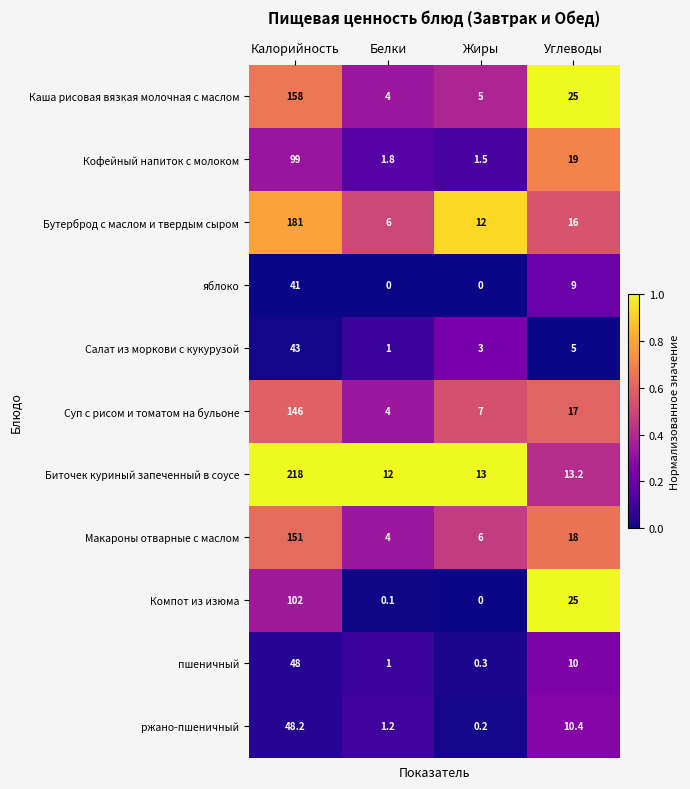

What is the average value of the яблоко series?

12.5